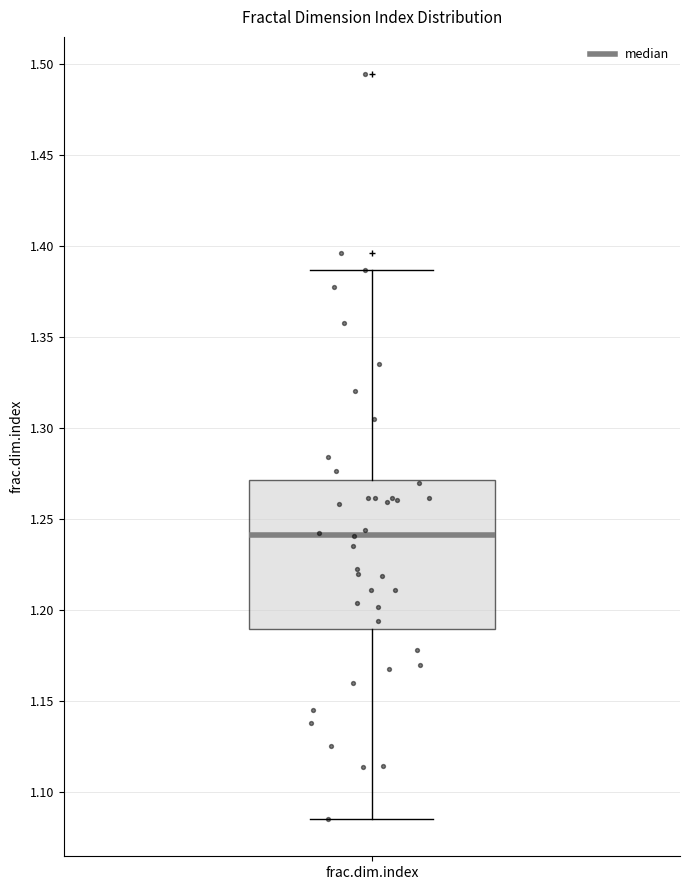

Where does the upper whisker of the box for frac.dim.index end on the y-axis? The values are not printed on the chart, so give them approximately, as read against the axis.

1.385